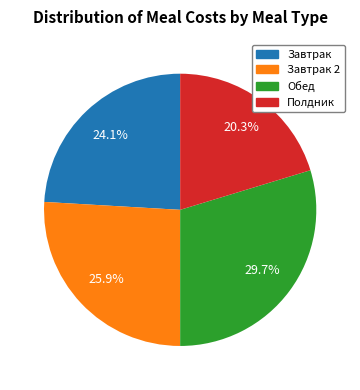

Is there a majority slice in this chart?

No